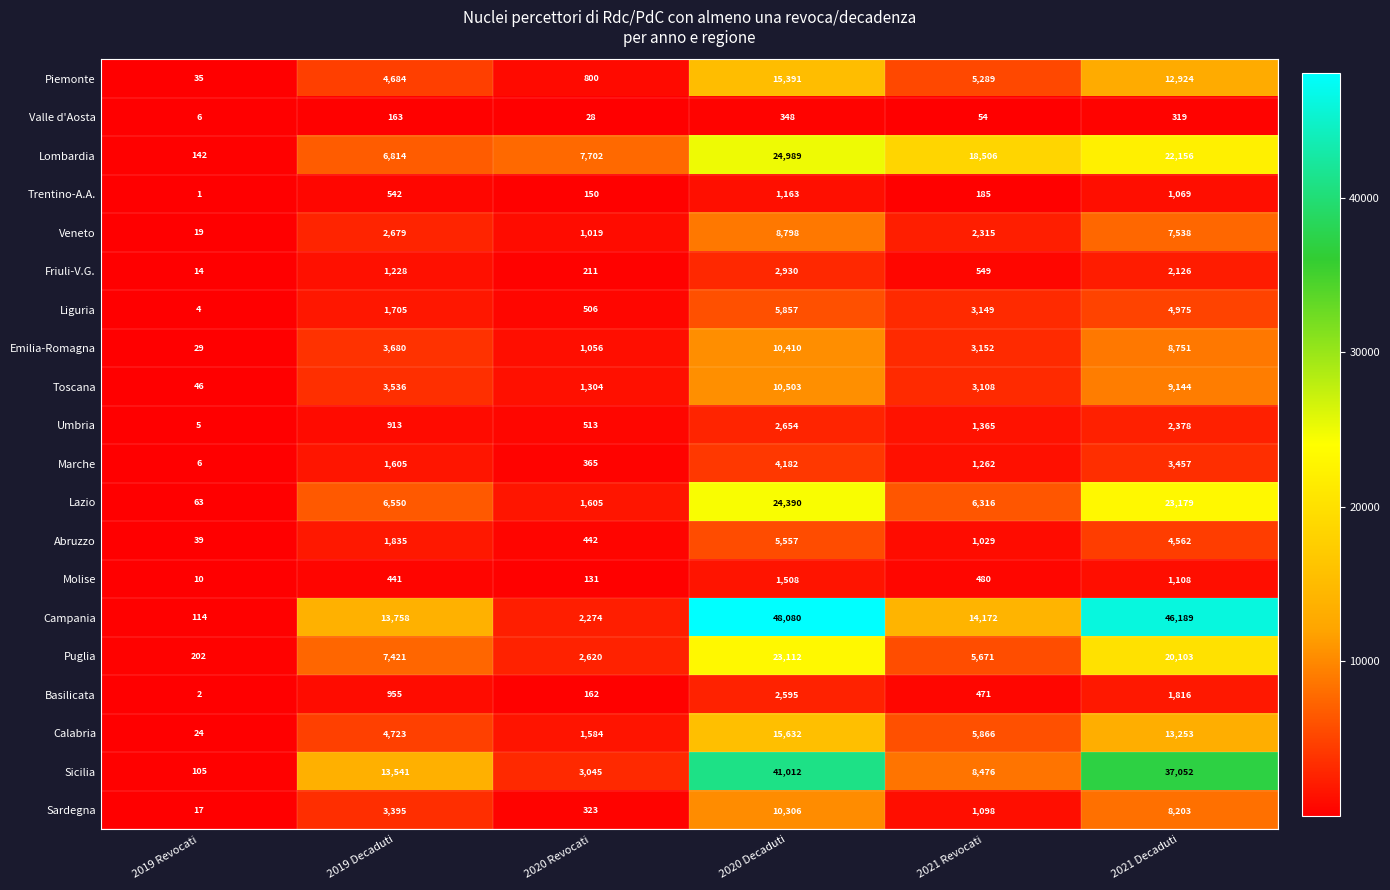

Which series has the widest spread of values?

Campania